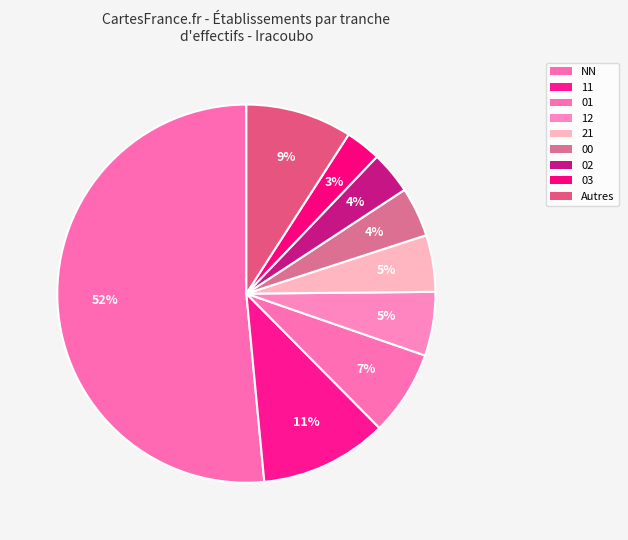

Count the number of slices in the pie.

9